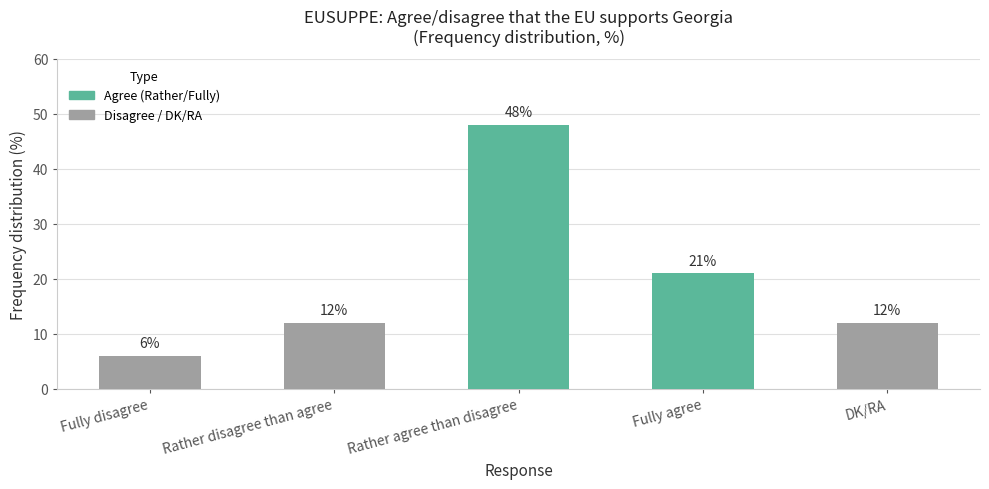

What value does the data have at Fully agree?

21